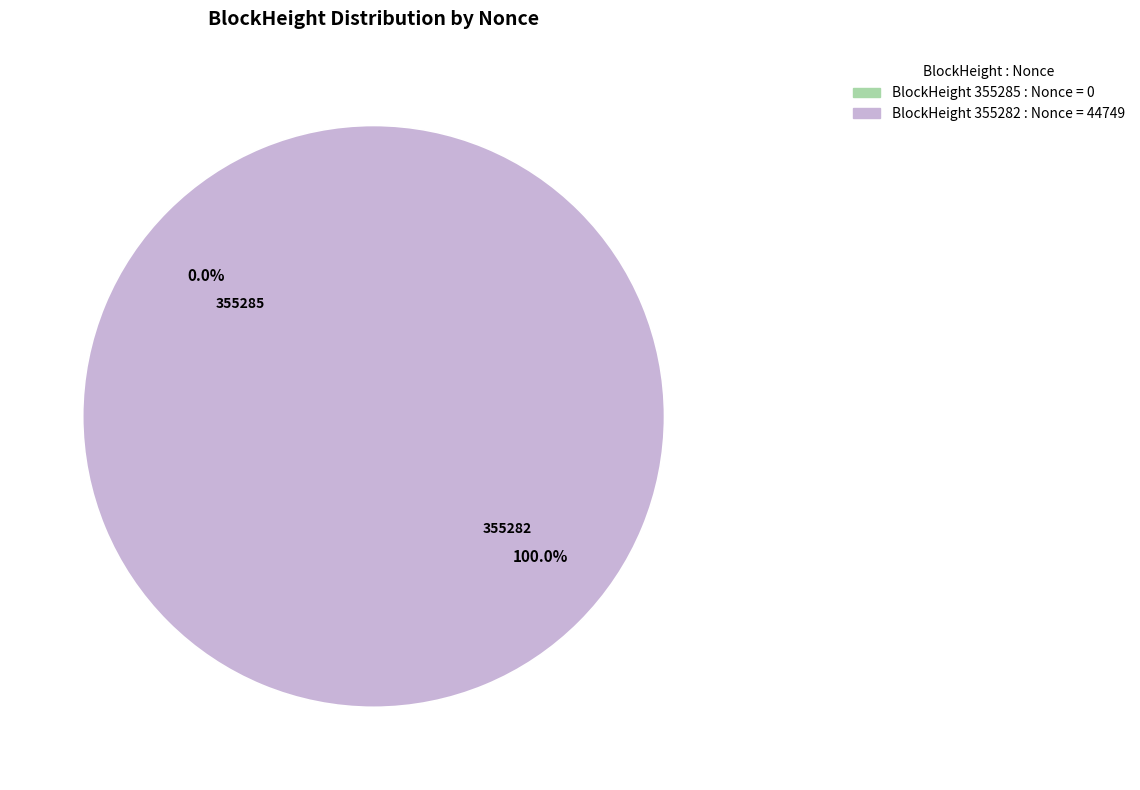

To the nearest percent, what portion does 355282 represent?

100%